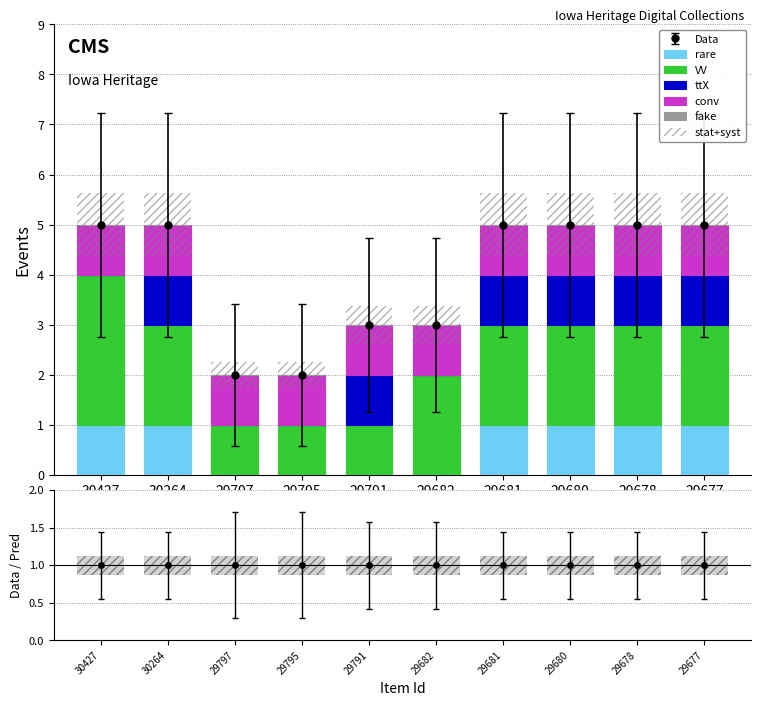

The fake series shows 0.0 at 29791. True or false?

True